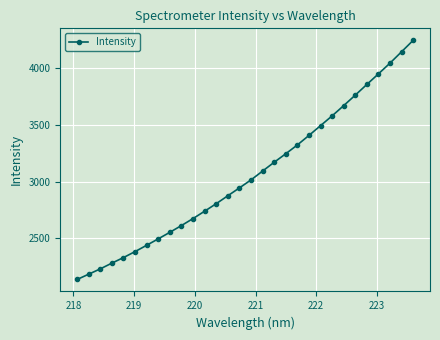

How many lines are shown in the chart?

1